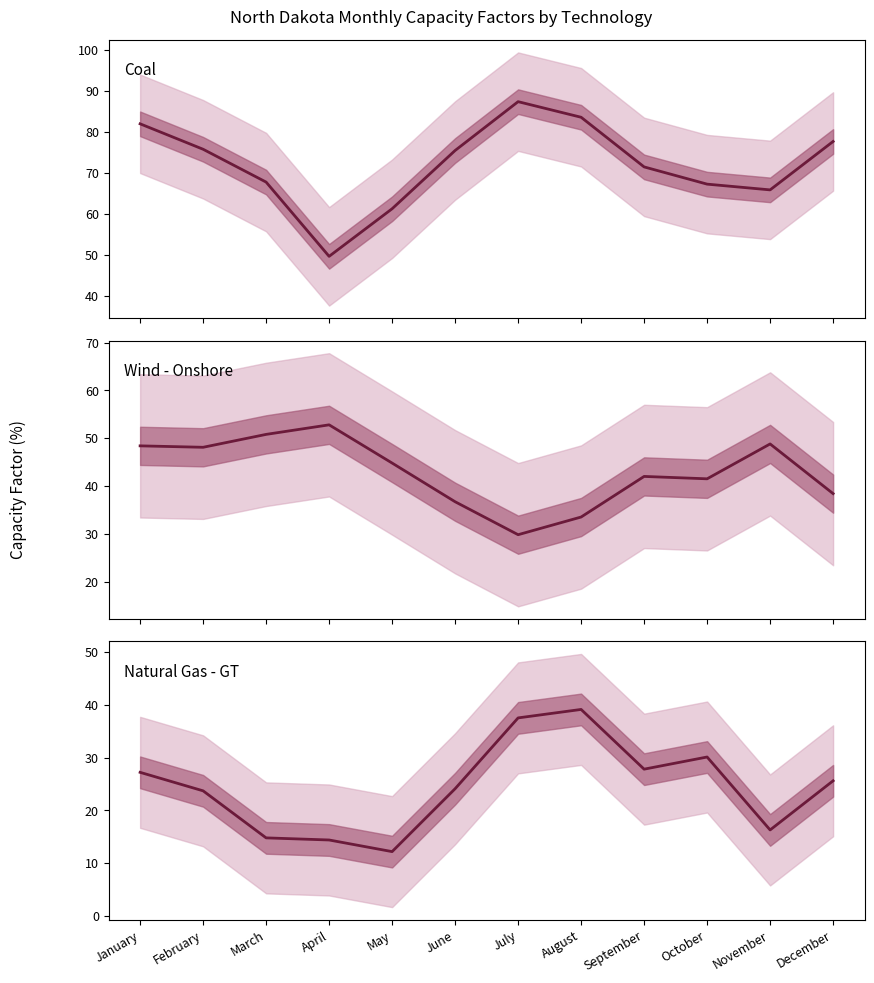

Which series has the largest range (max minus min)?

Coal